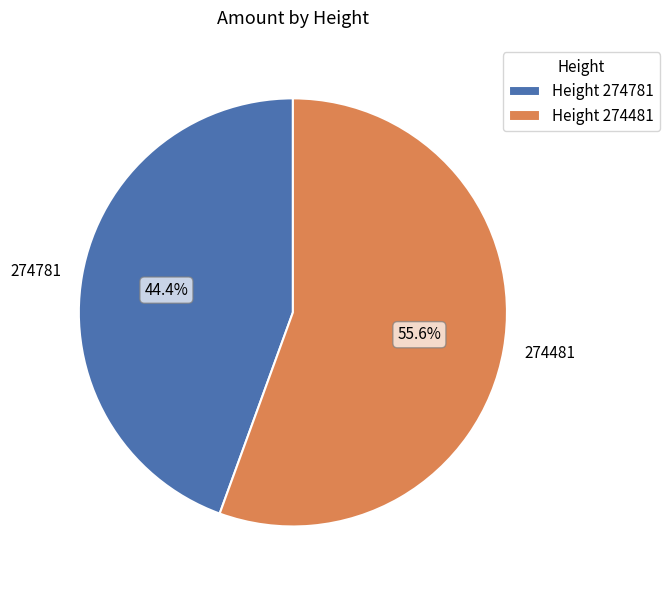

What percentage is NOT represented by 274481?

44.4%